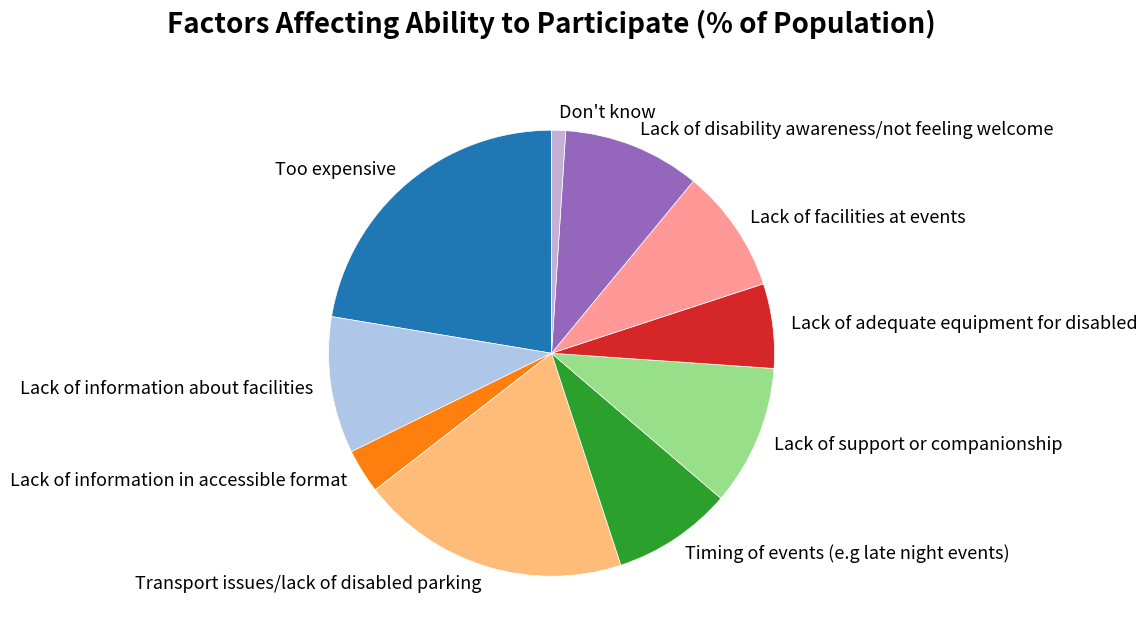

Do Timing of events (e.g late night events) and Lack of information about facilities together represent more than half of the pie?

No